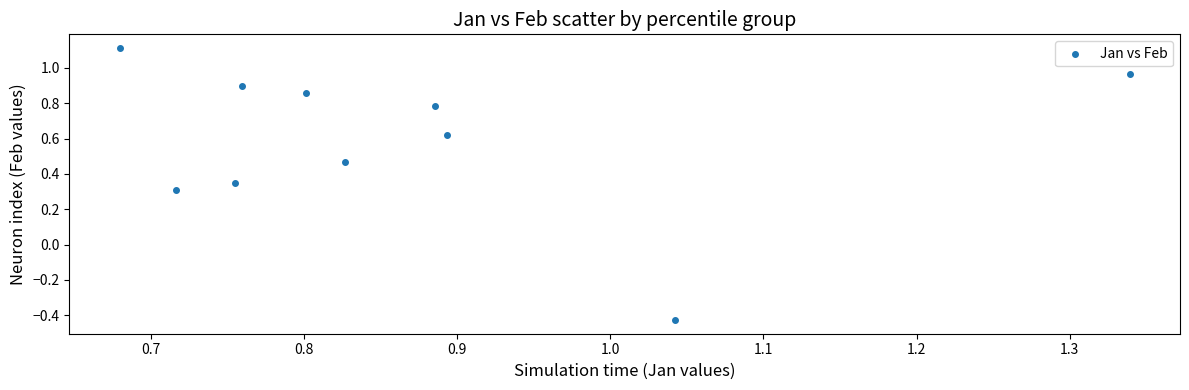

What is the range of Y values (max minus min)?

1.5